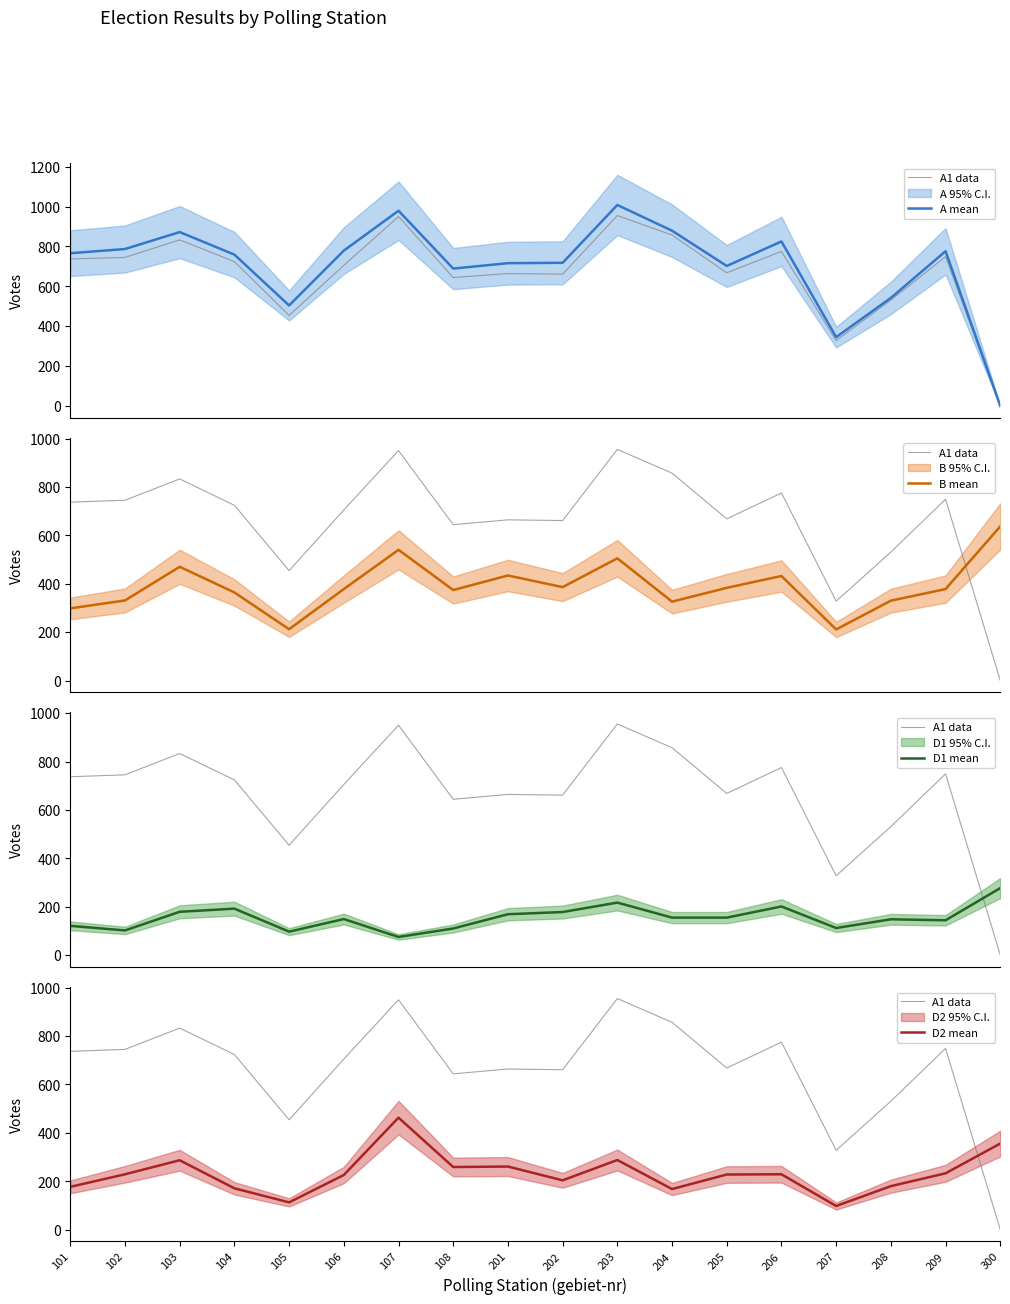

True or false: B mean and D2 mean intersect in this chart.

False